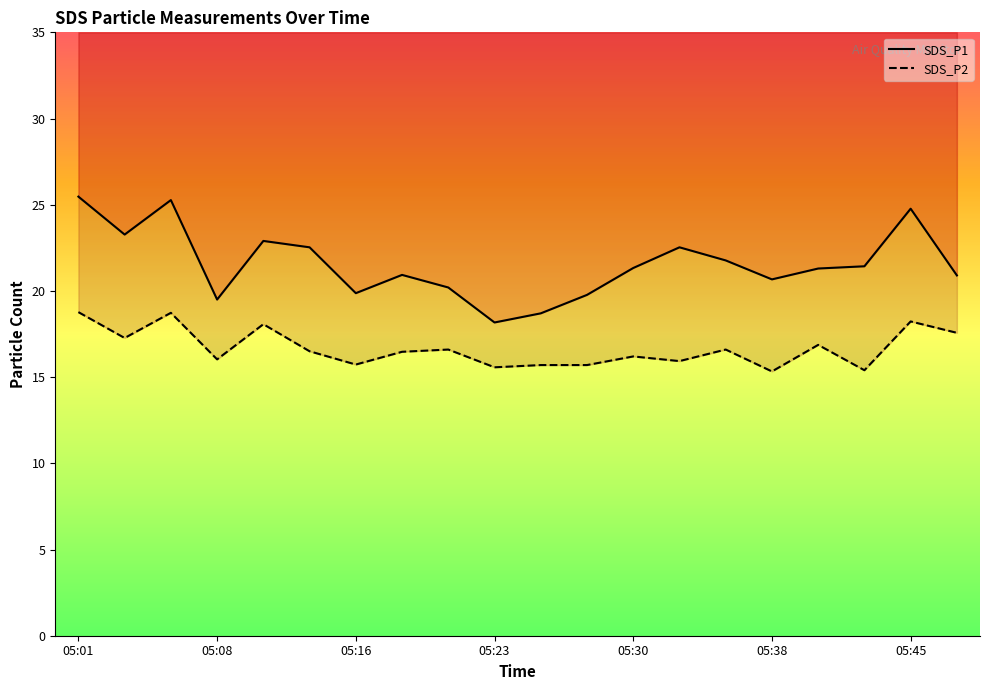

What is the difference between the highest and lowest values at 16?

4.4